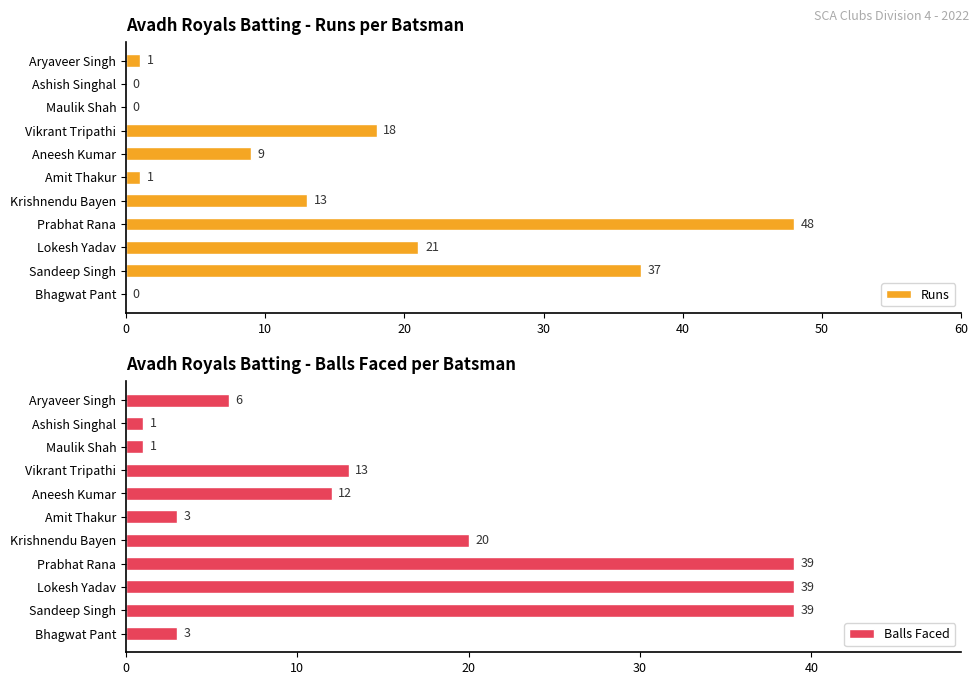

How many groups of bars are there?

11